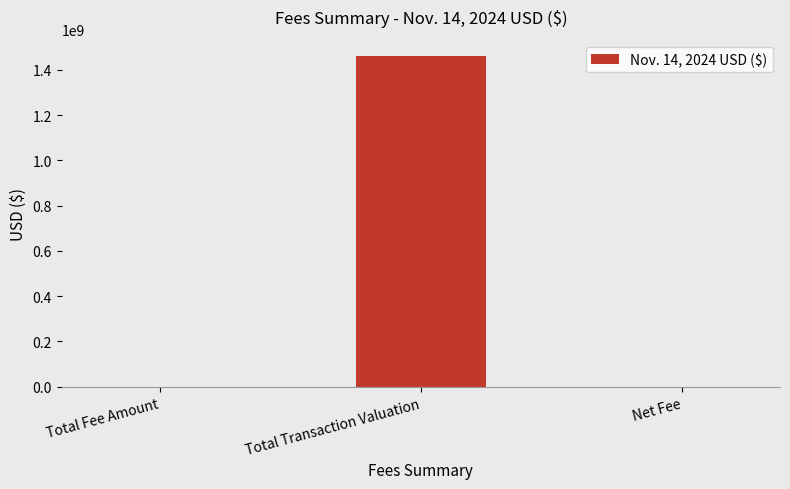

What value does the data have at Total Transaction Valuation?

1459807821.8